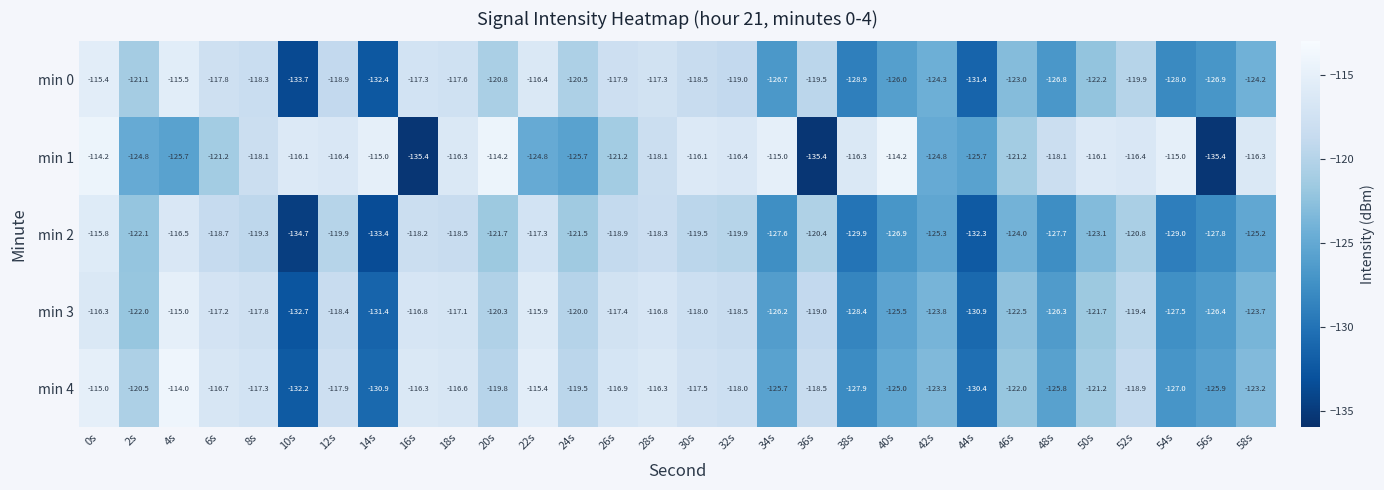

At which label does min 4 reach its peak?

4s